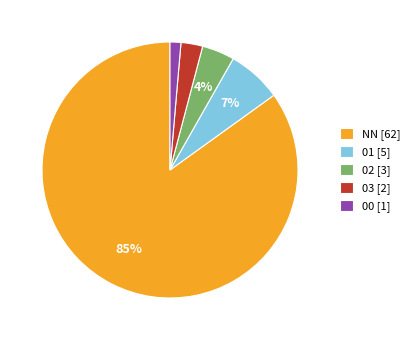

Which slice represents more than half of the pie?

NN